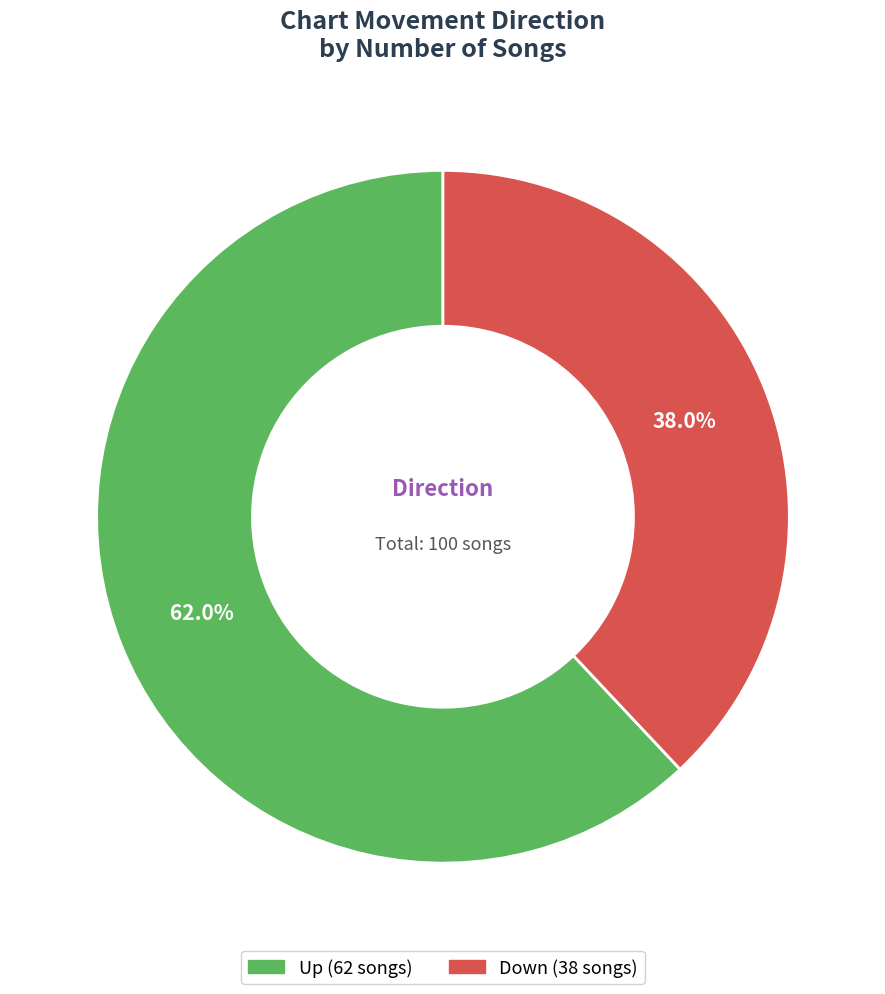

Is there a majority slice in this chart?

Yes